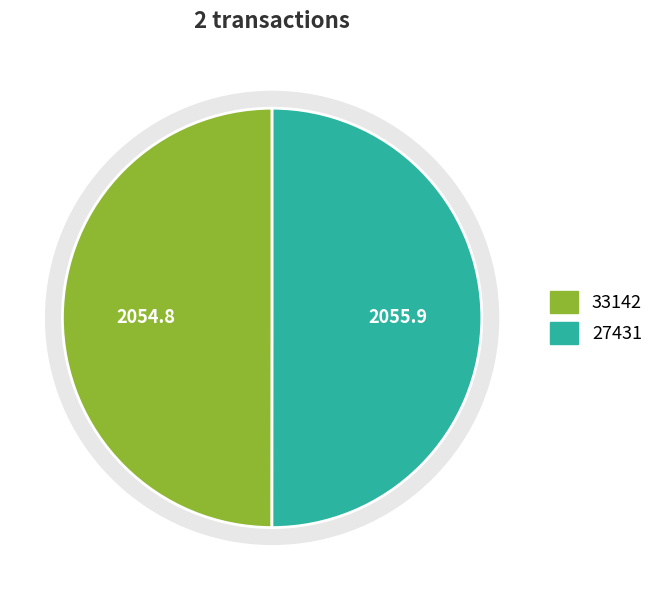

How many segments does this pie chart have?

2